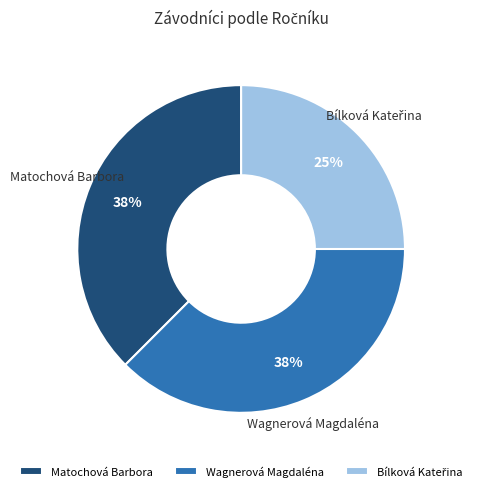

True or false: Wagnerová Magdaléna accounts for 38% of the total.

True